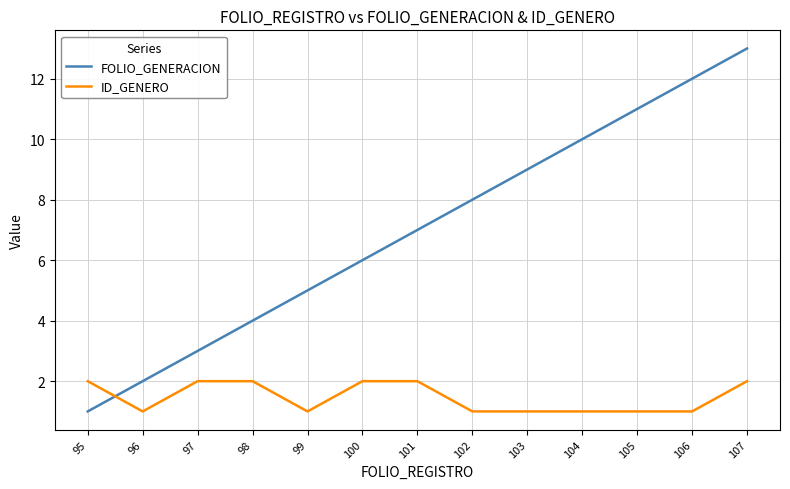

Rank the series by their maximum value, from lowest to highest.

ID_GENERO, FOLIO_GENERACION